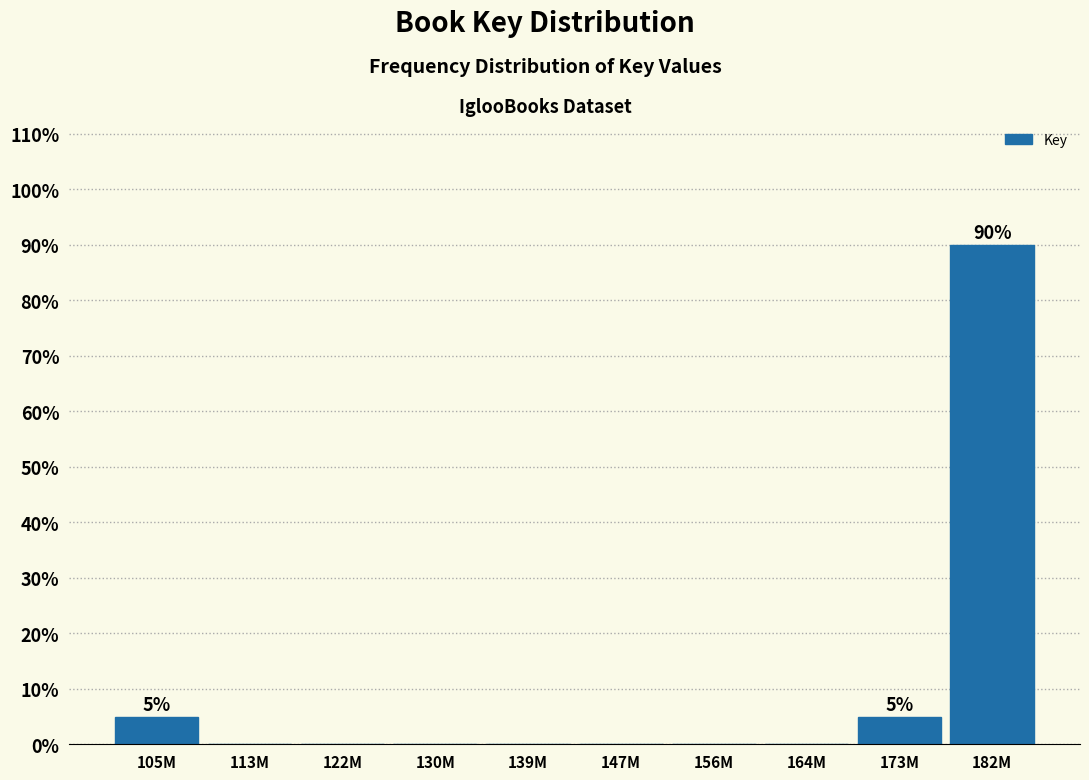

Reading right to left, list all the values displayed in this chart.

182M=90	173M=5	164M=0	156M=0	147M=0	139M=0	130M=0	122M=0	113M=0	105M=5